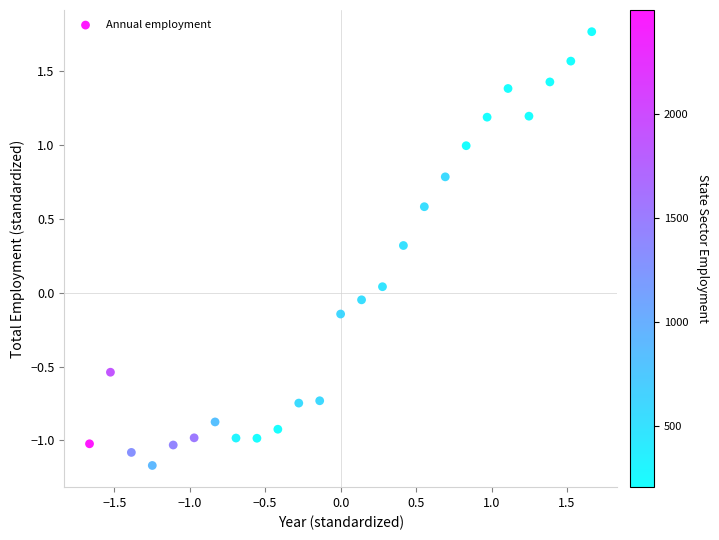

What is the range of X values (max minus min)?

3.3